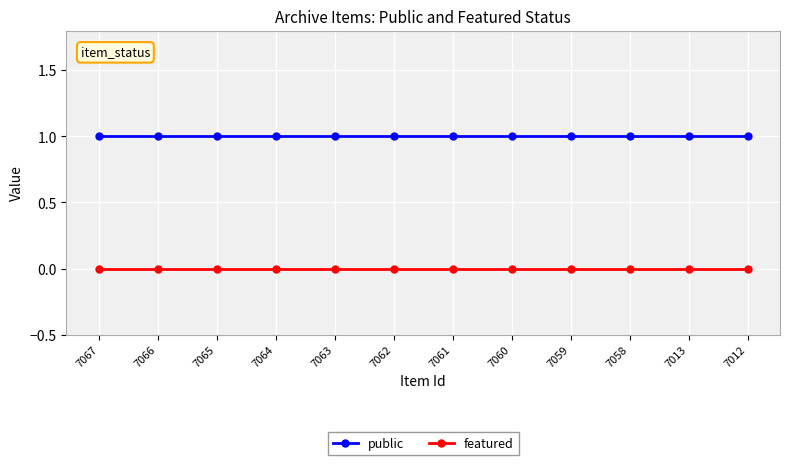

What is the value of the public point at the 2nd from the left?

1